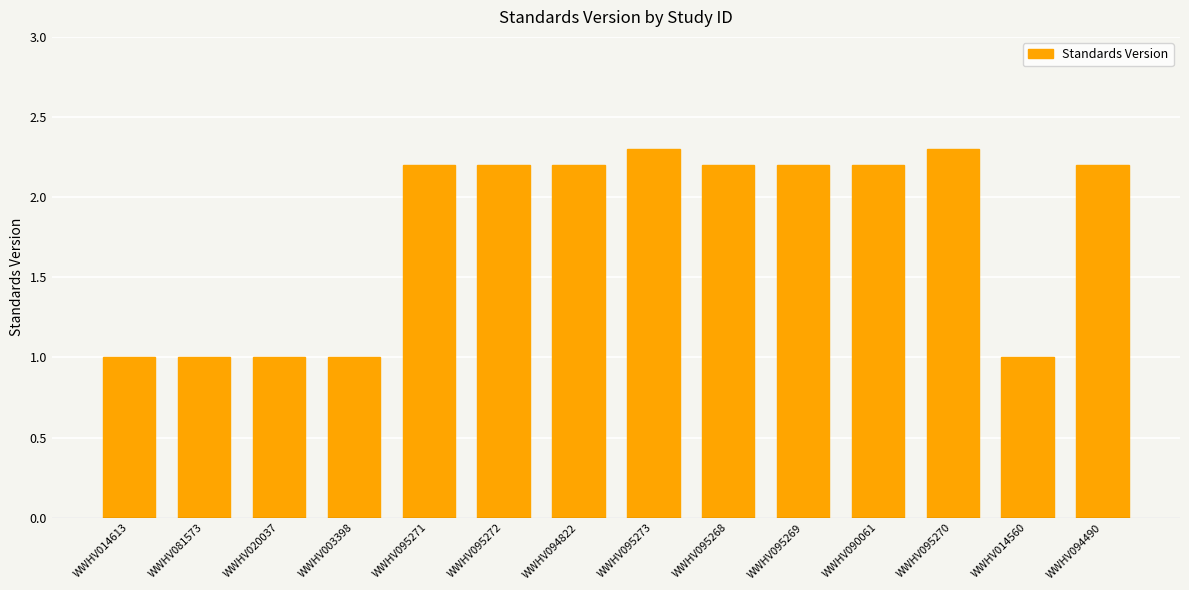

Reading left to right, extract all data points from this chart.

WWHV014613=1.0	WWHV081573=1.0	WWHV020037=1.0	WWHV003398=1.0	WWHV095271=2.2	WWHV095272=2.2	WWHV094822=2.2	WWHV095273=2.3	WWHV095268=2.2	WWHV095269=2.2	WWHV090061=2.2	WWHV095270=2.3	WWHV014560=1.0	WWHV094490=2.2